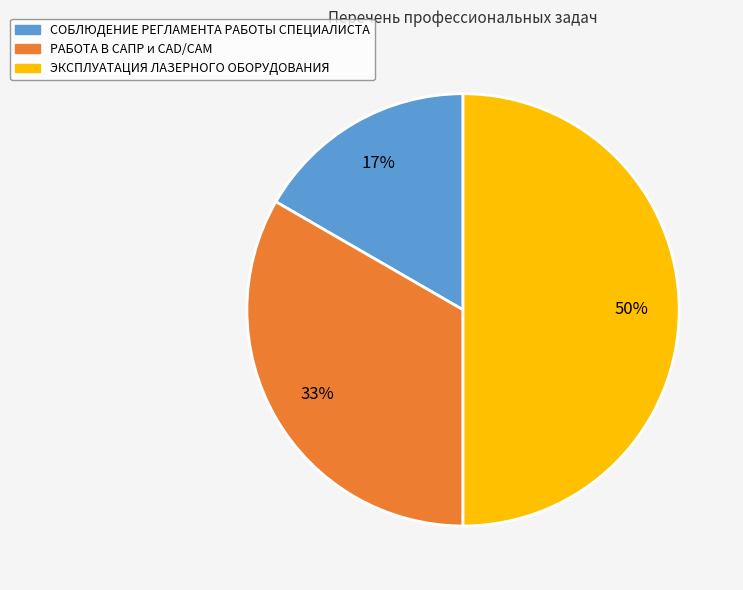

True or false: РАБОТА В САПР и CAD/CAM accounts for 46% of the total.

False